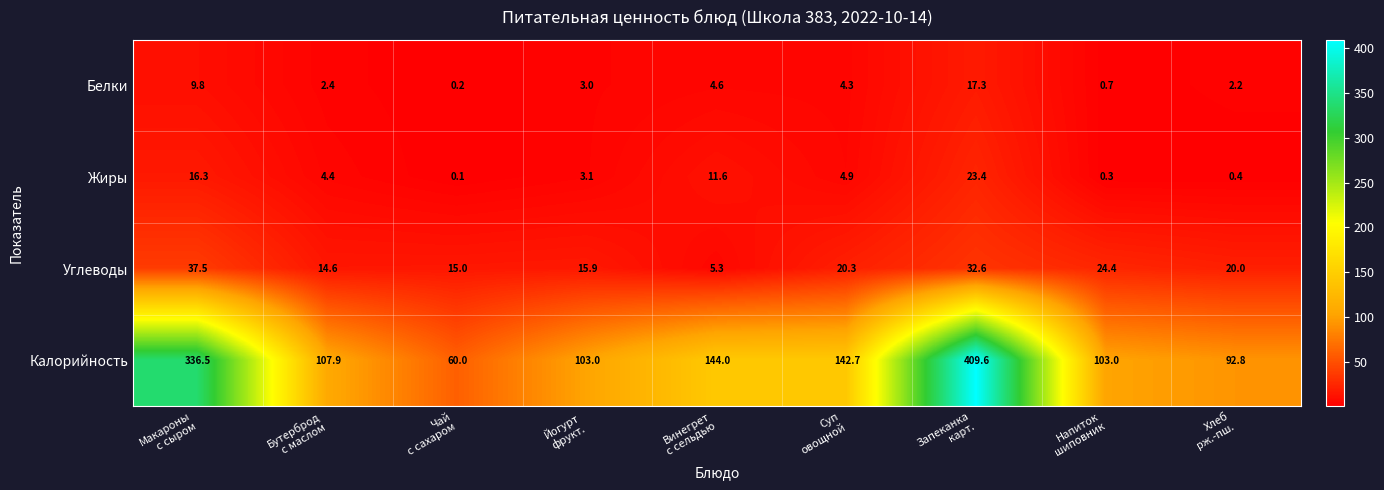

What is the highest value of the Калорийность series?

409.6